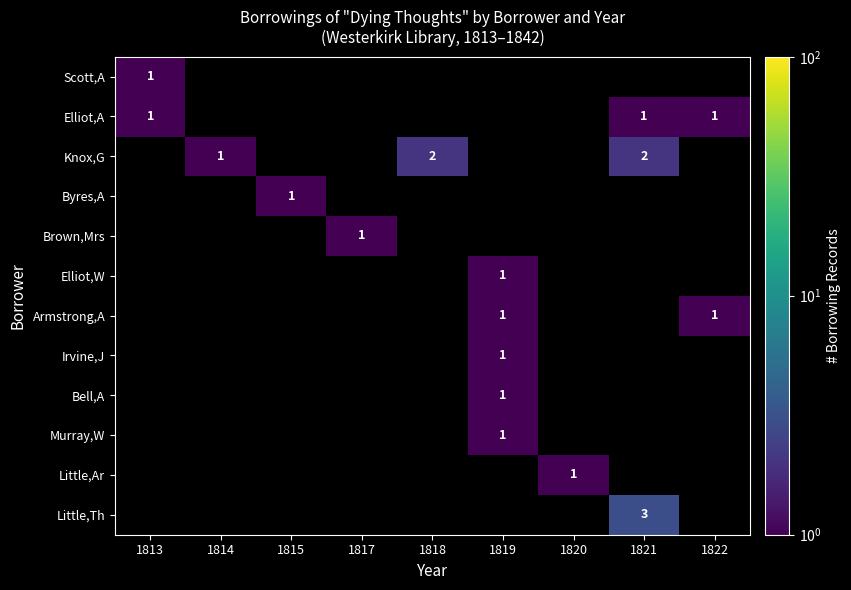

Is it true that Murray,W equals 1 at 1819?

True